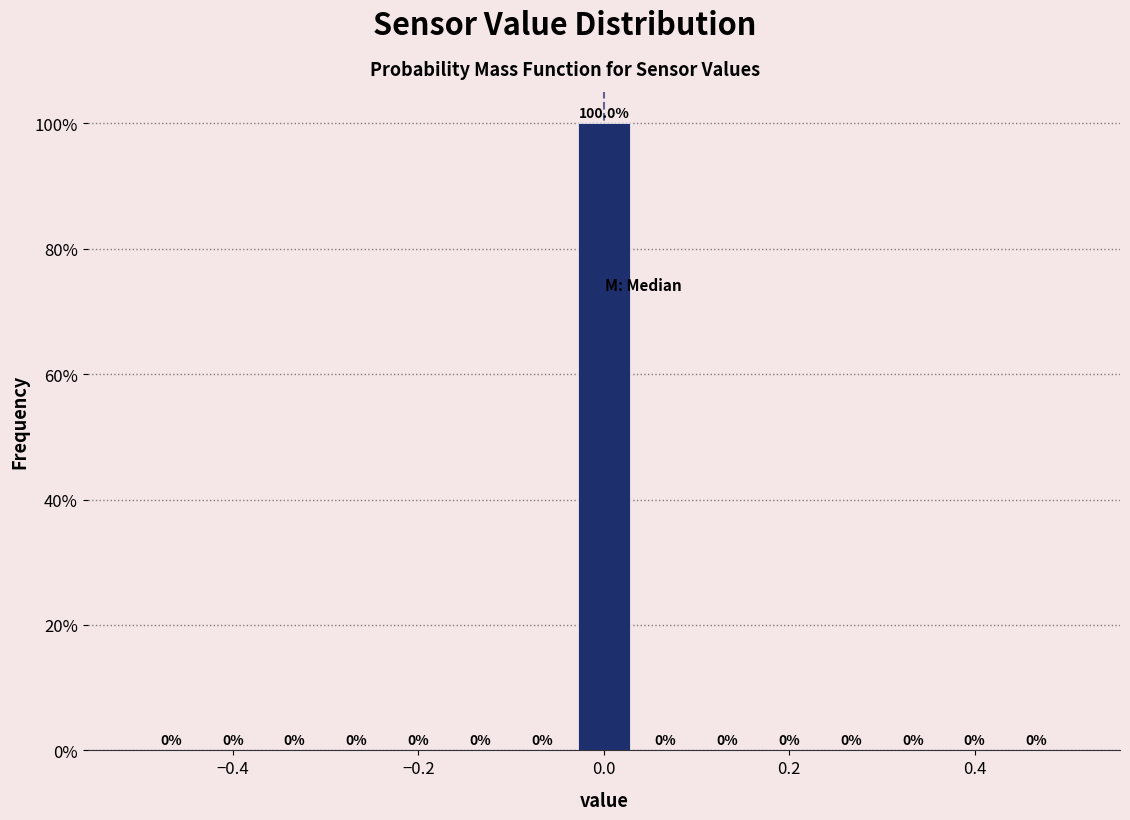

Around what value on the x-axis is the tallest bar? Give the approximate position of its centre, as read against the axis.

0.00